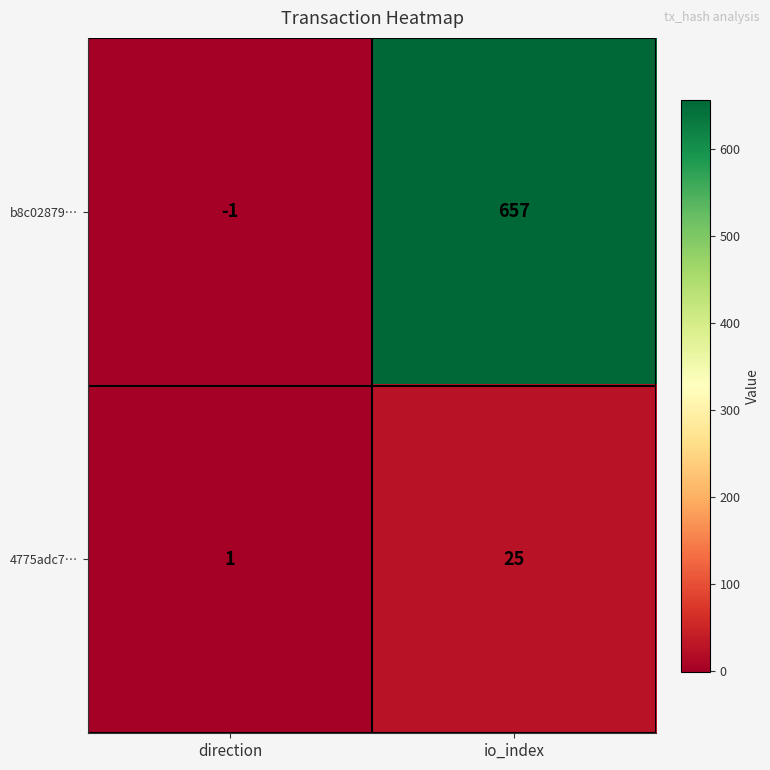

Which series has the largest total across all categories?

b8c02879…